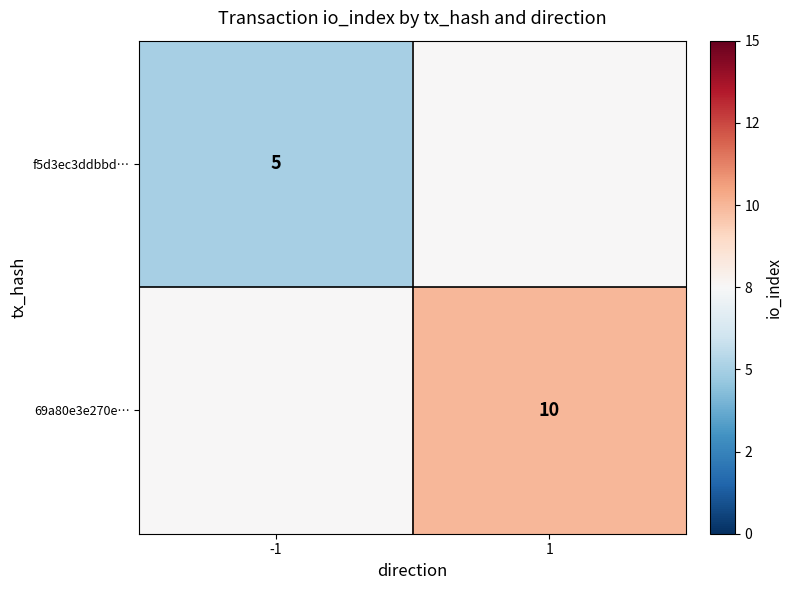

The f5d3ec3ddbbd… series shows 5.0 at -1. True or false?

True